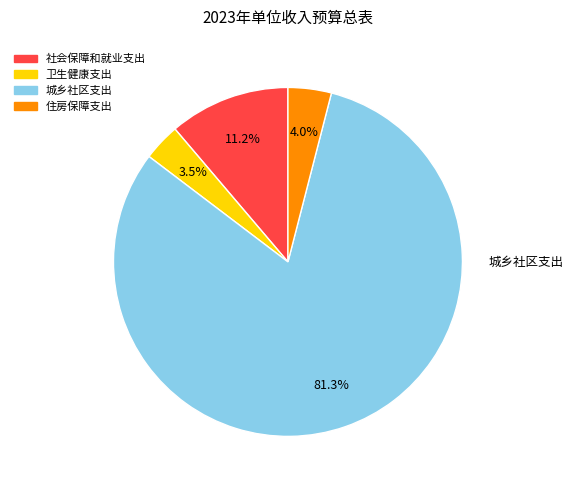

To the nearest percent, what percentage of the pie is 住房保障支出?

4%